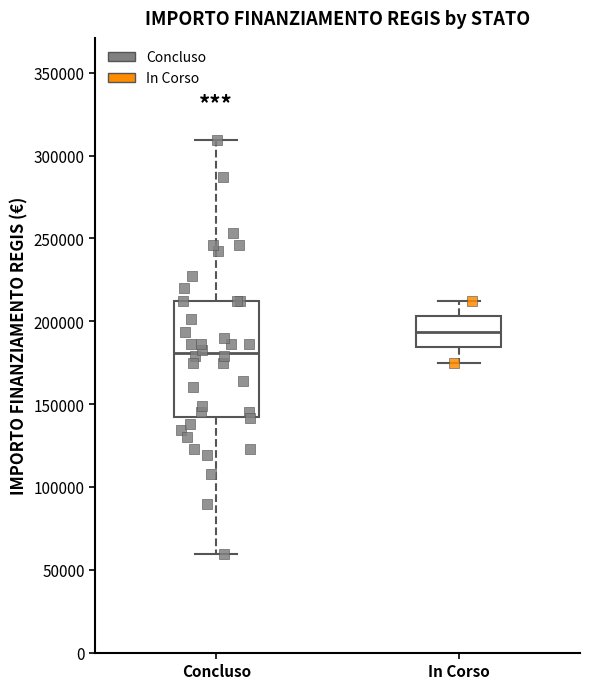

Where does the upper whisker of the box for Concluso end on the y-axis? The values are not printed on the chart, so give them approximately, as read against the axis.

310000